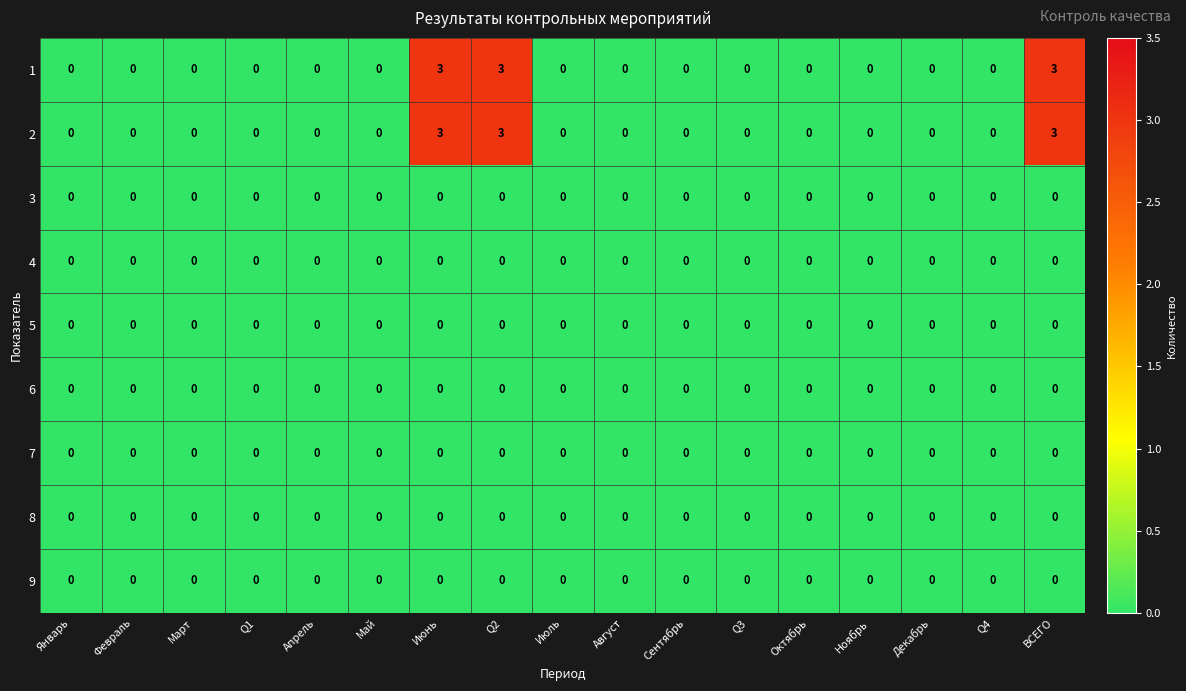

Between ВСЕГО and Август, which is larger?

ВСЕГО